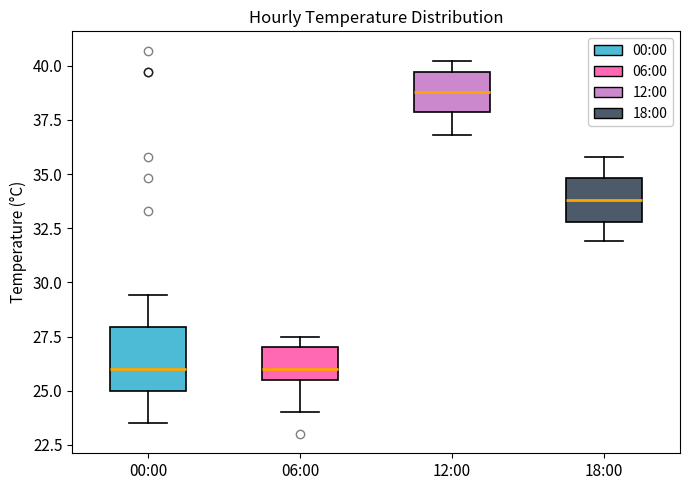

Where does the median line of the box for 06:00 sit on the y-axis? The values are not printed on the chart, so give them approximately, as read against the axis.

26.0